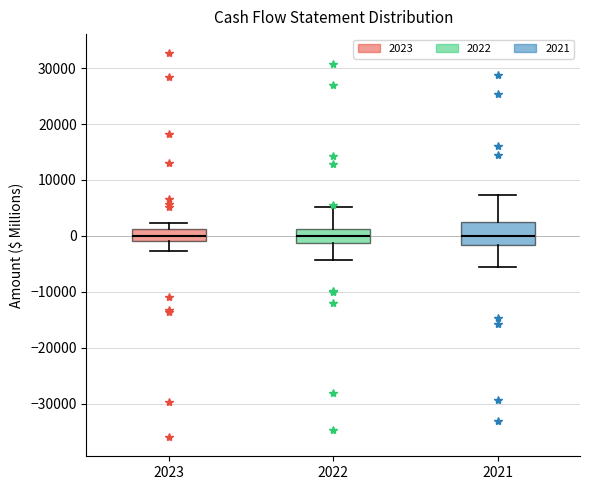

Reading left to right, read every box against the y-axis: the position of its median line, the range the box covers, and the ends of its whiskers. The values are not printed on the chart, so give them approximately, as read against the axis.

2023: median 0, box -1000 to 1000, whiskers -3000 to 2000
2022: median 0, box -1000 to 1000, whiskers -4000 to 5000
2021: median 0, box -2000 to 2000, whiskers -6000 to 7000